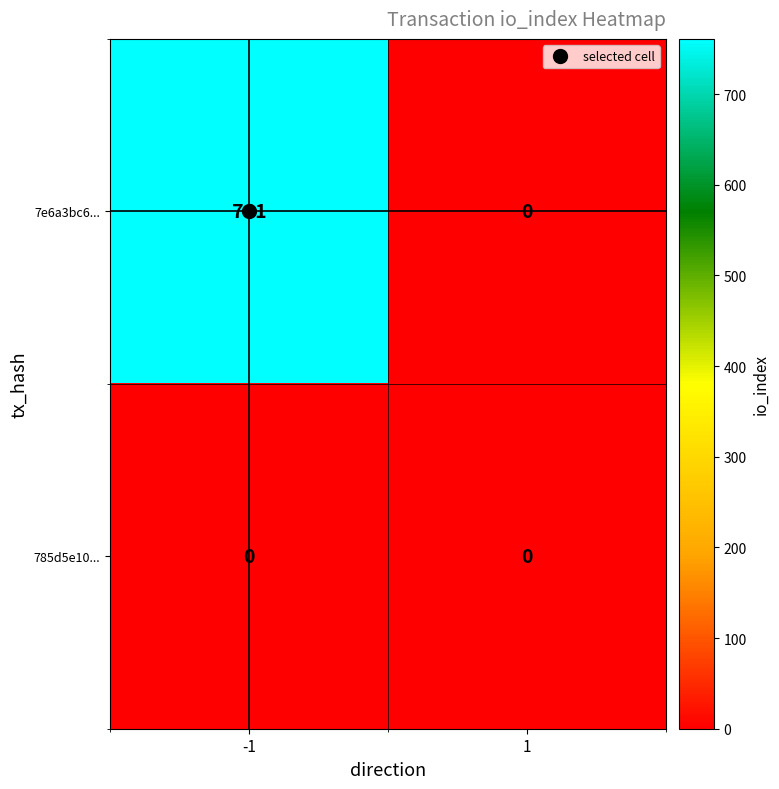

The 7e6a3bc6... series shows 0 at 1. True or false?

True